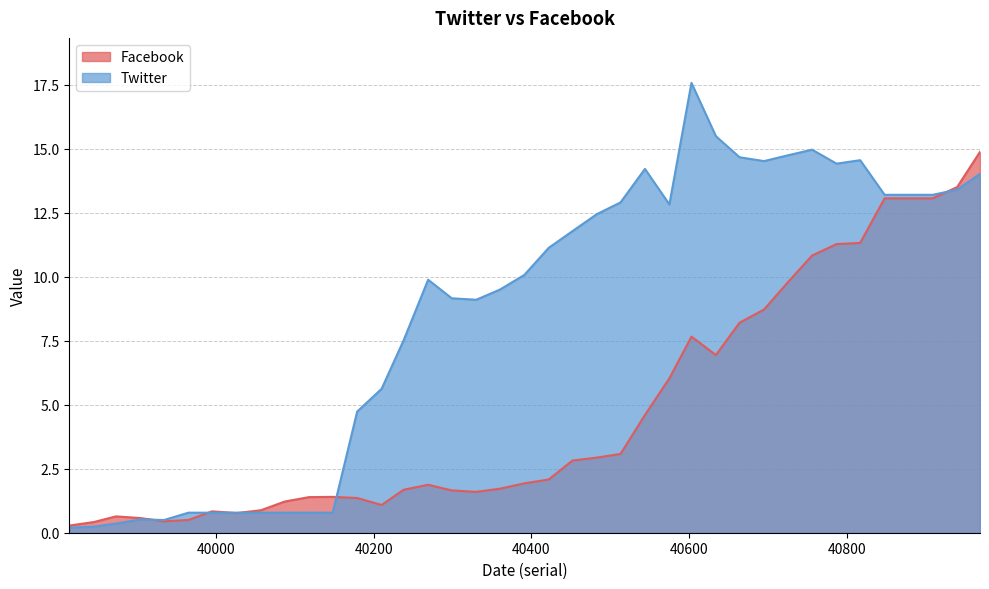

Count the number of categories in the chart.

39